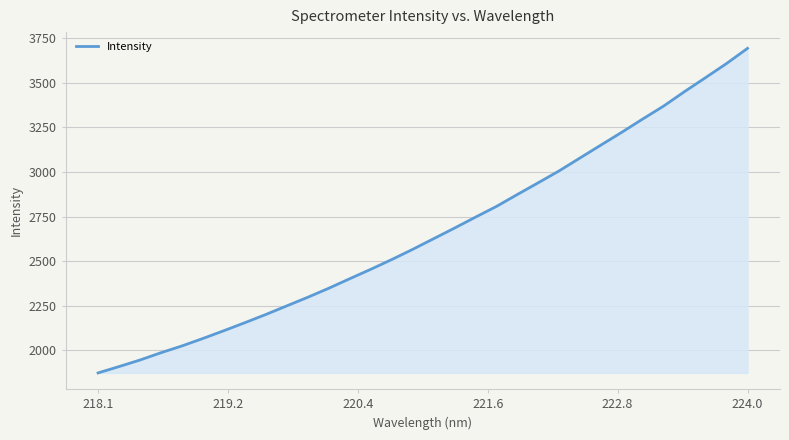

True or false: the data has more than 0 interior local peaks.

False